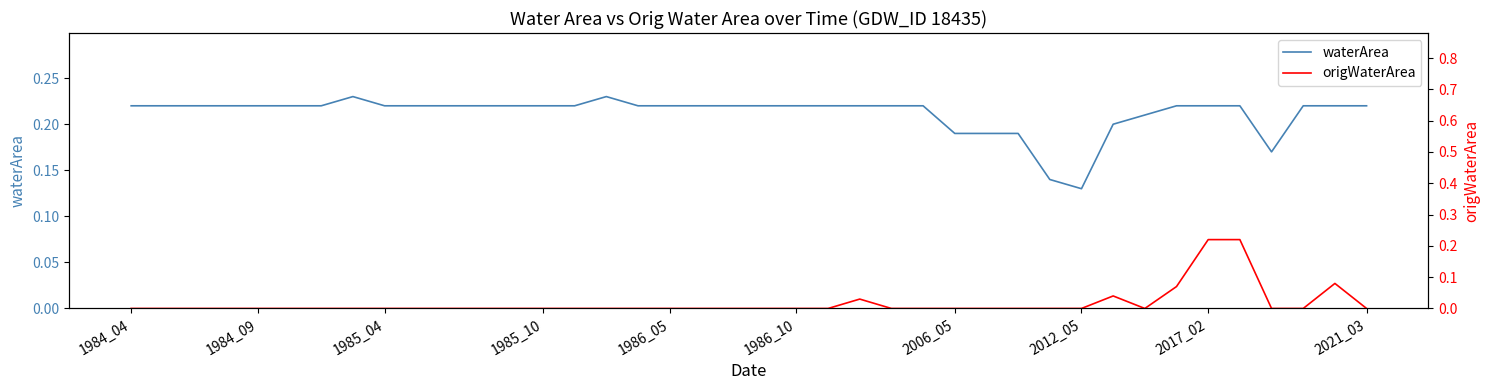

Is it true that origWaterArea equals 0.1 at 23?

False